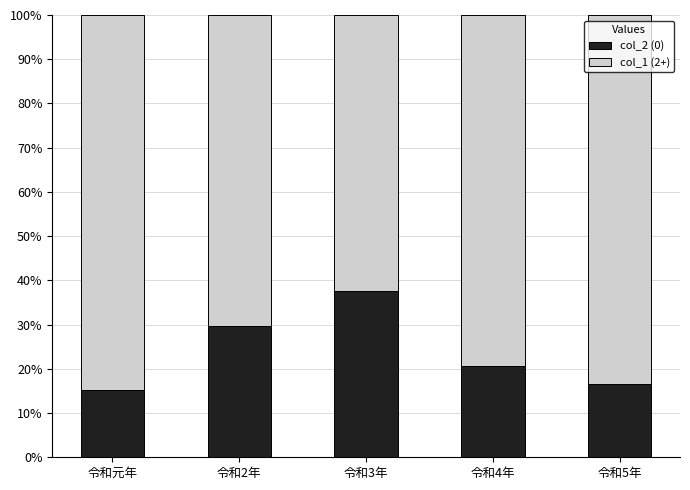

The value of col_2 (0) at 令和3年 is 58.1. True or false?

False